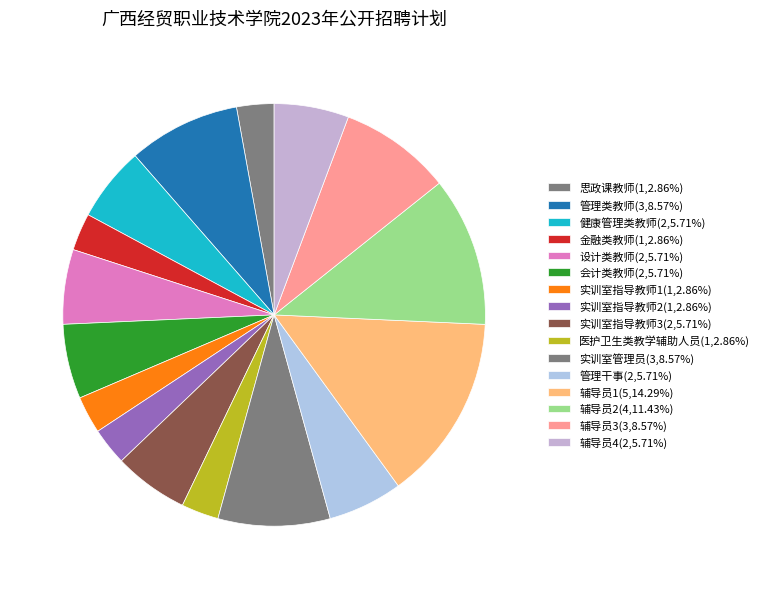

Count the number of slices in the pie.

16